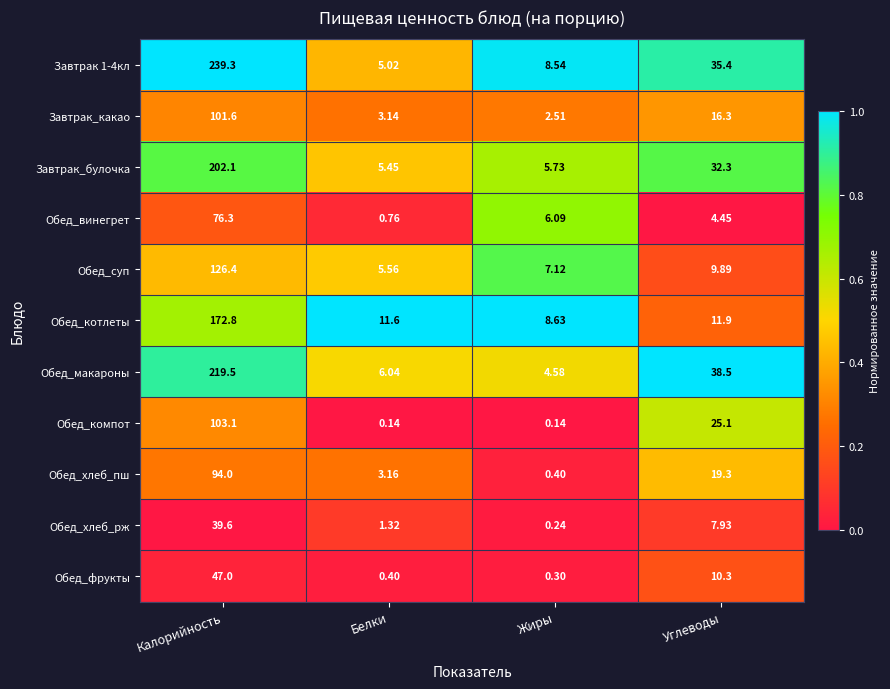

Which series has the widest spread of values?

Завтрак 1-4кл